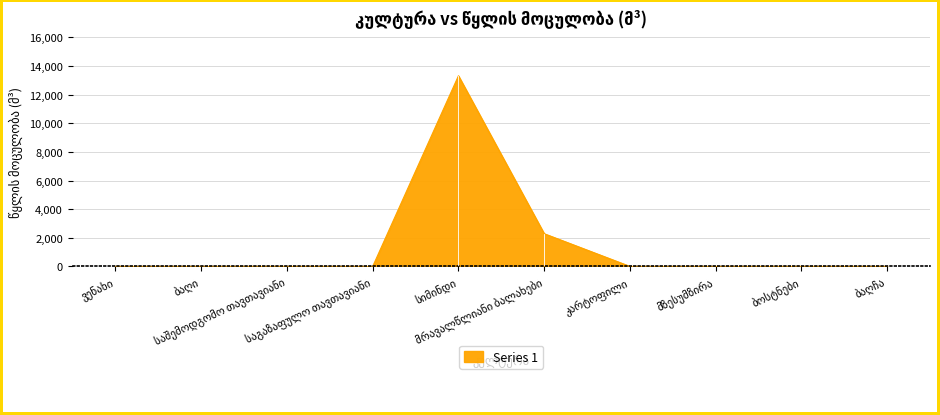

What is the greatest value displayed?

13319.8